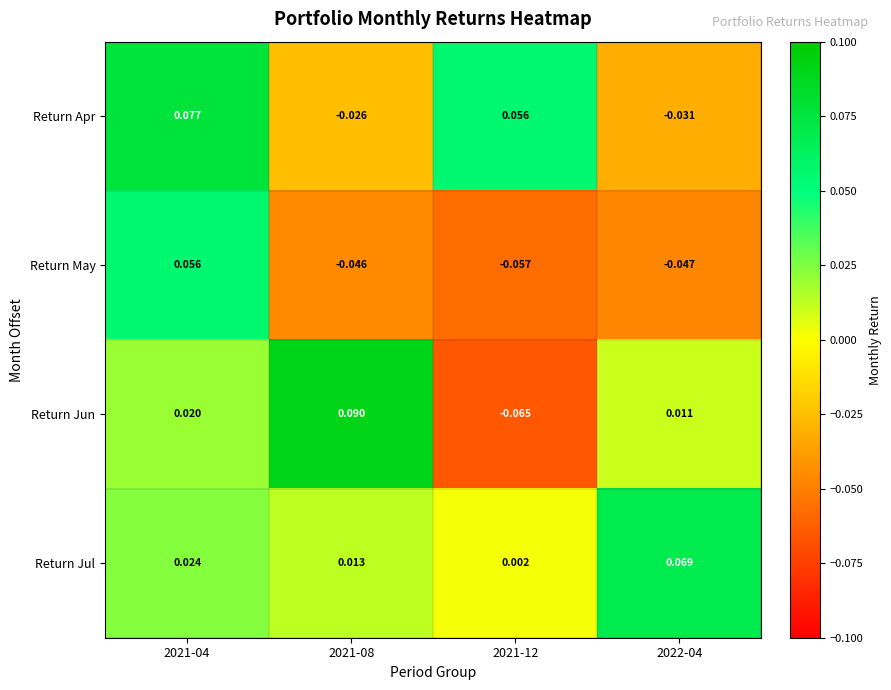

How many positive values does the Return Jun series have?

3